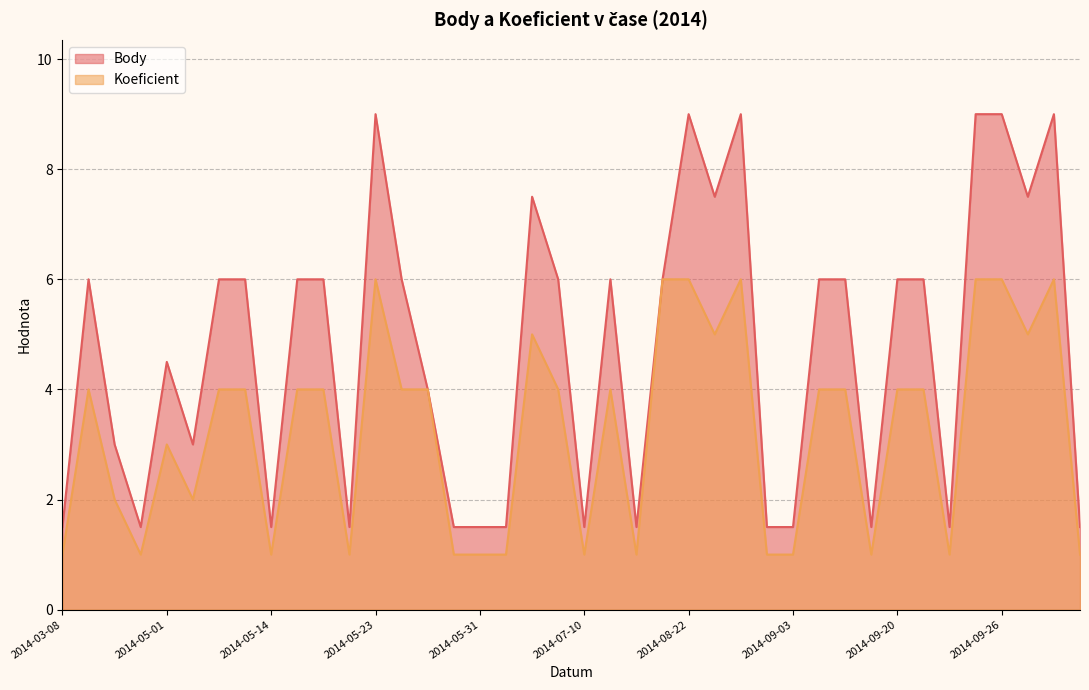

What value does the Koeficient series have at 2014-05-01?

3.0